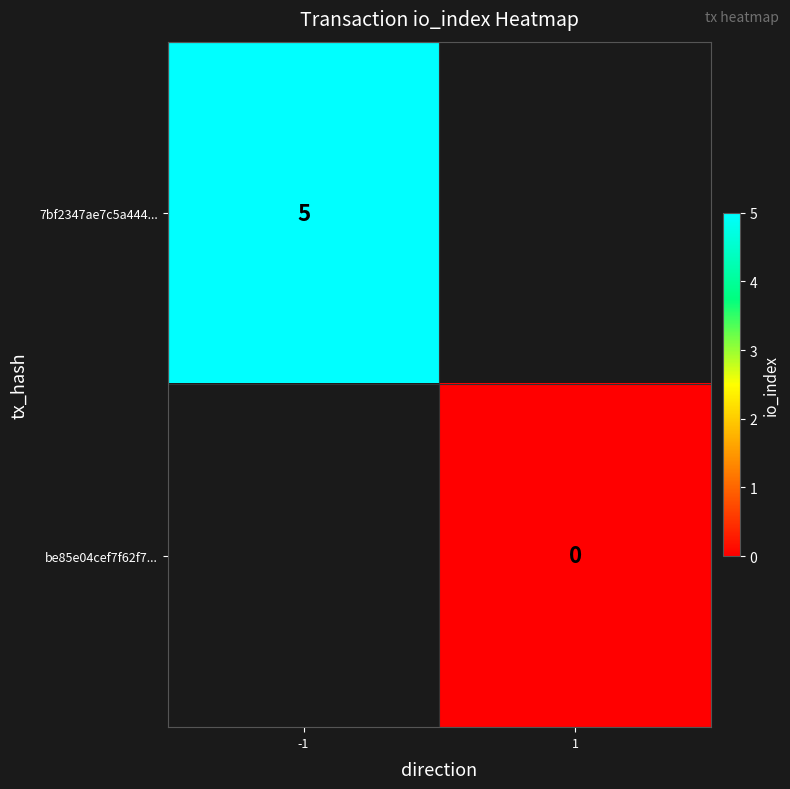

The 7bf2347ae7c5a444... series shows 3 at -1. True or false?

False